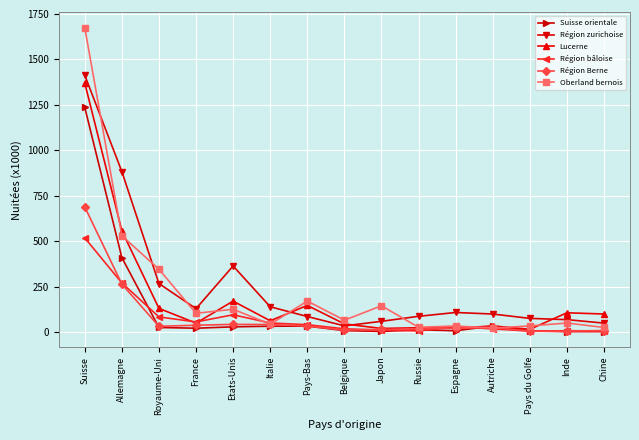

The value of Région bâloise at Chine is 7.8. True or false?

True